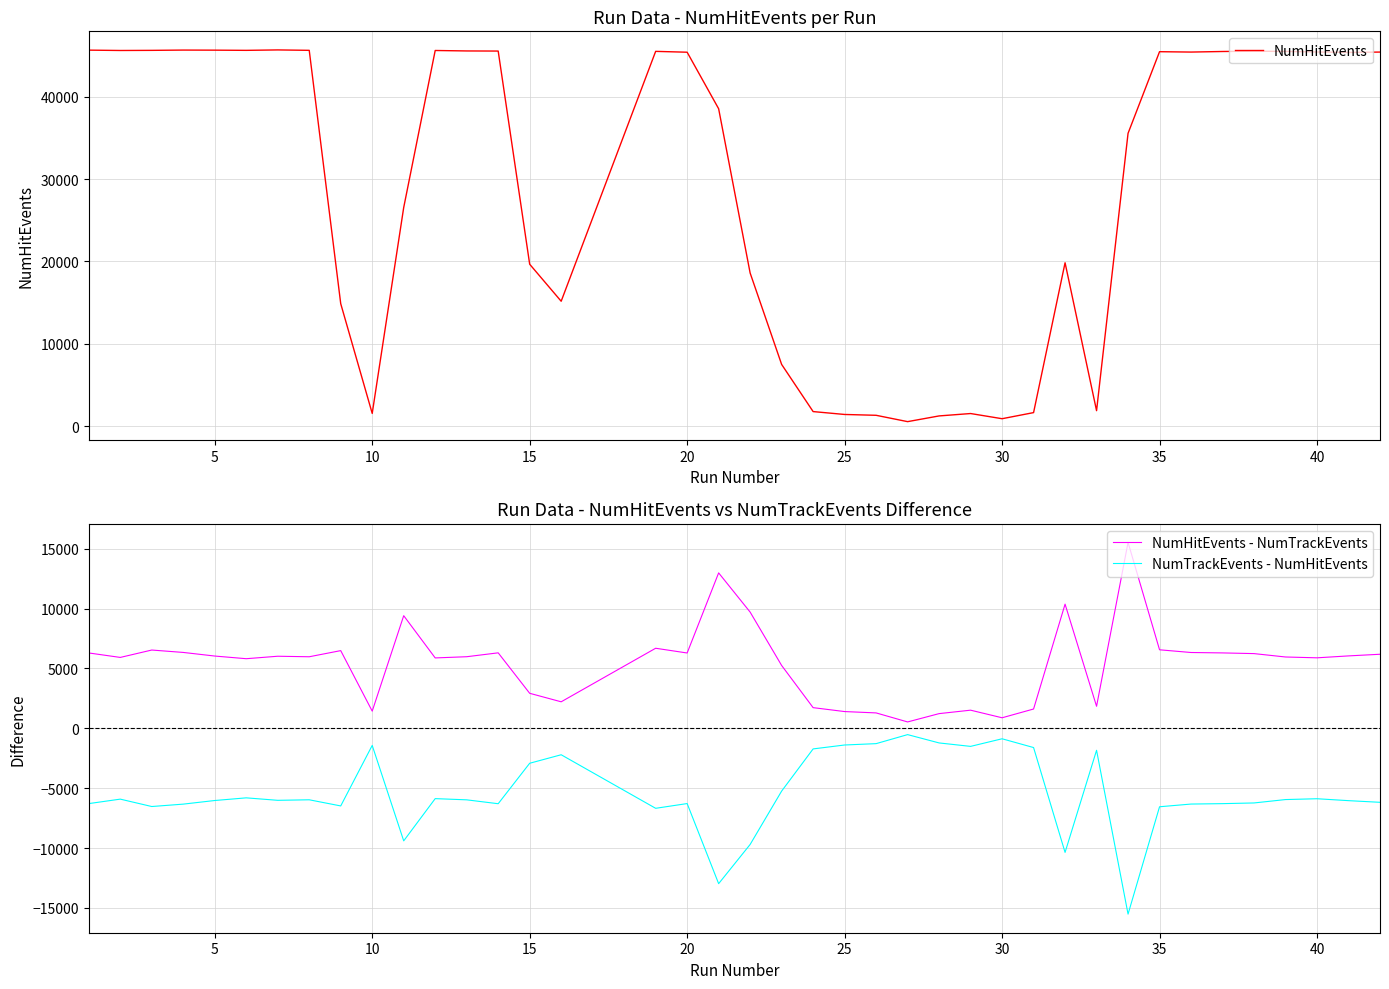

List the series in order of their overall mean, highest first.

NumHitEvents, NumHitEvents - NumTrackEvents, NumTrackEvents - NumHitEvents